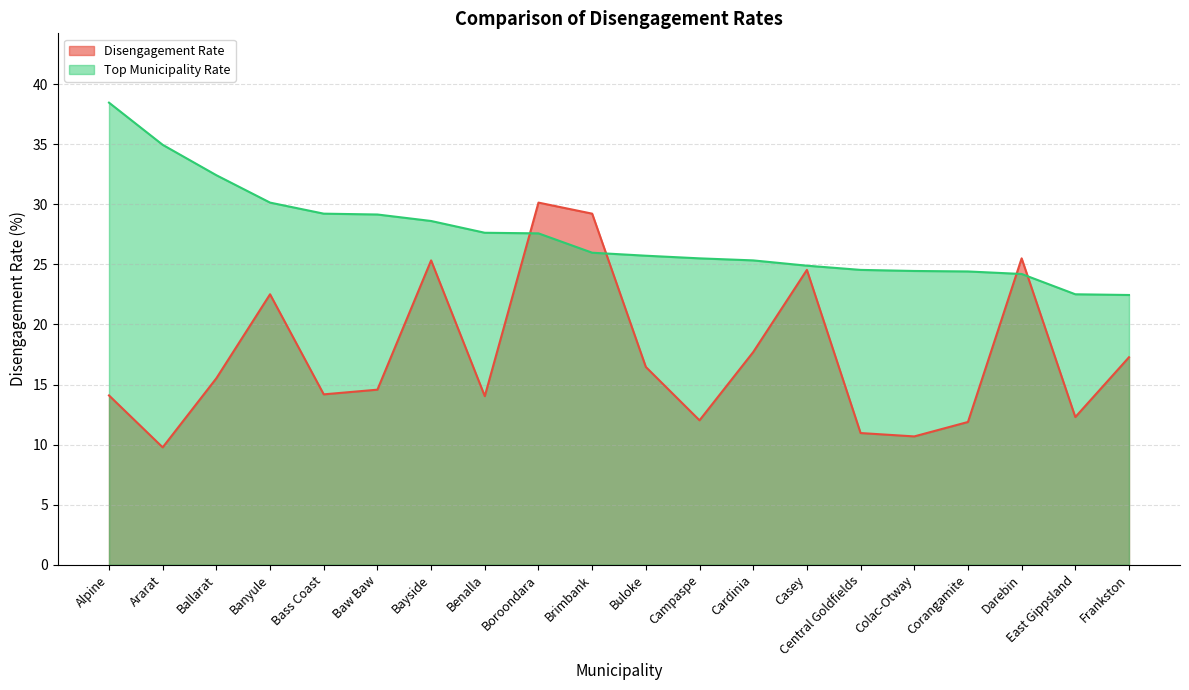

After their last crossing, which series has the higher values: Disengagement Rate or Top Municipality Rate?

Top Municipality Rate